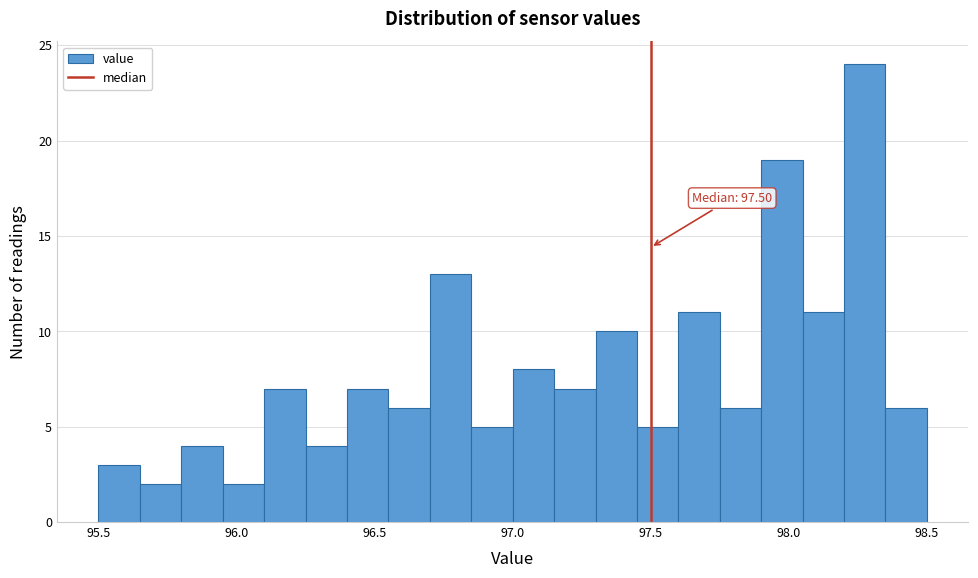

Around what value on the x-axis is the tallest bar? Give the approximate position of its centre, as read against the axis.

98.30